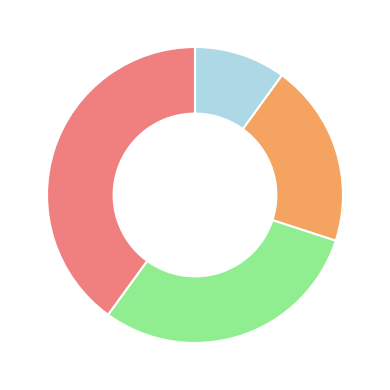

Does any single category account for the majority?

No